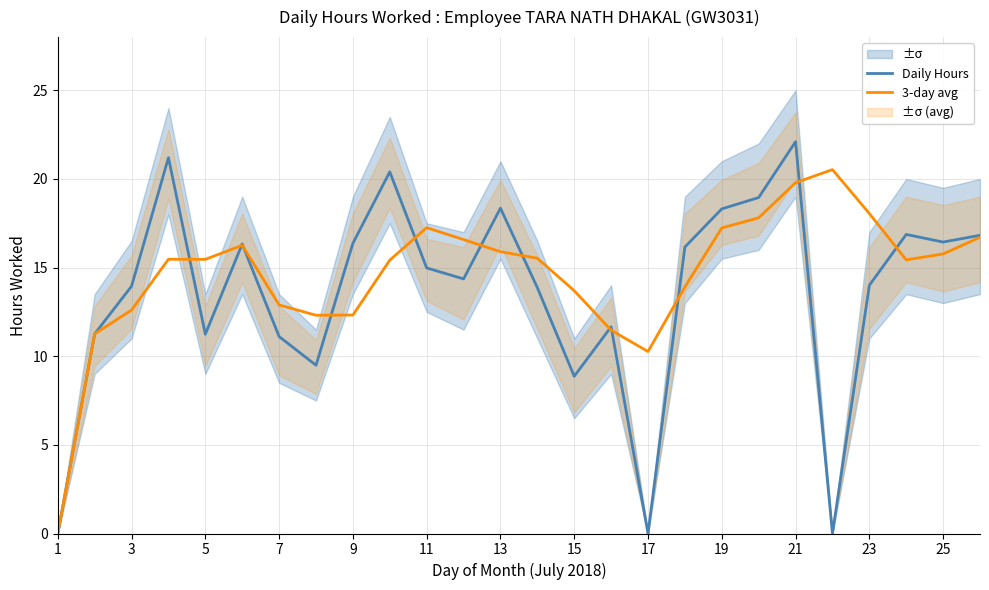

The value of Daily Hours at 7 is 5.6. True or false?

False